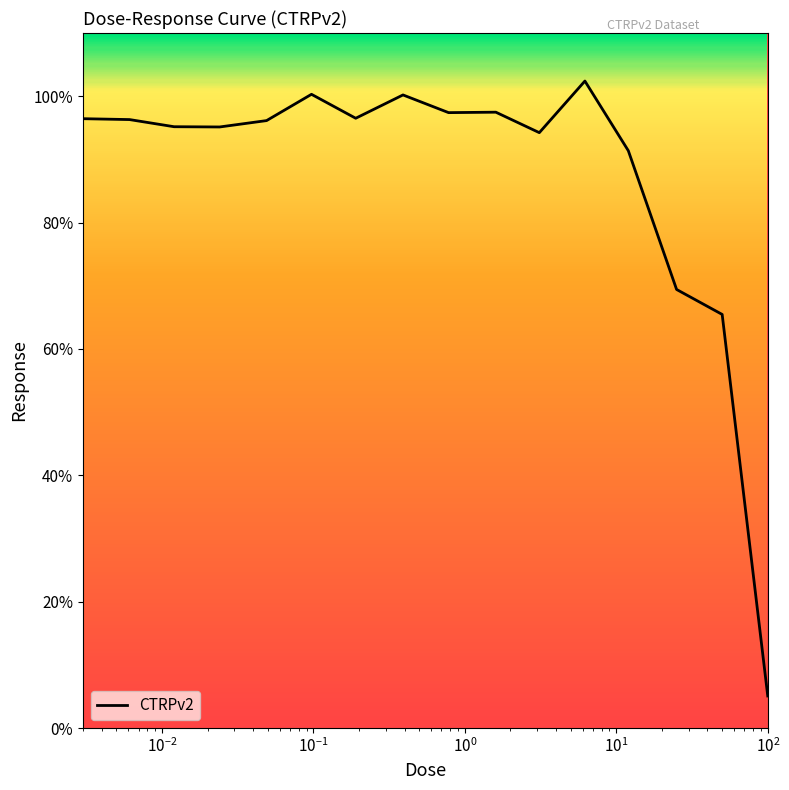

What is the smallest value displayed?

5.1